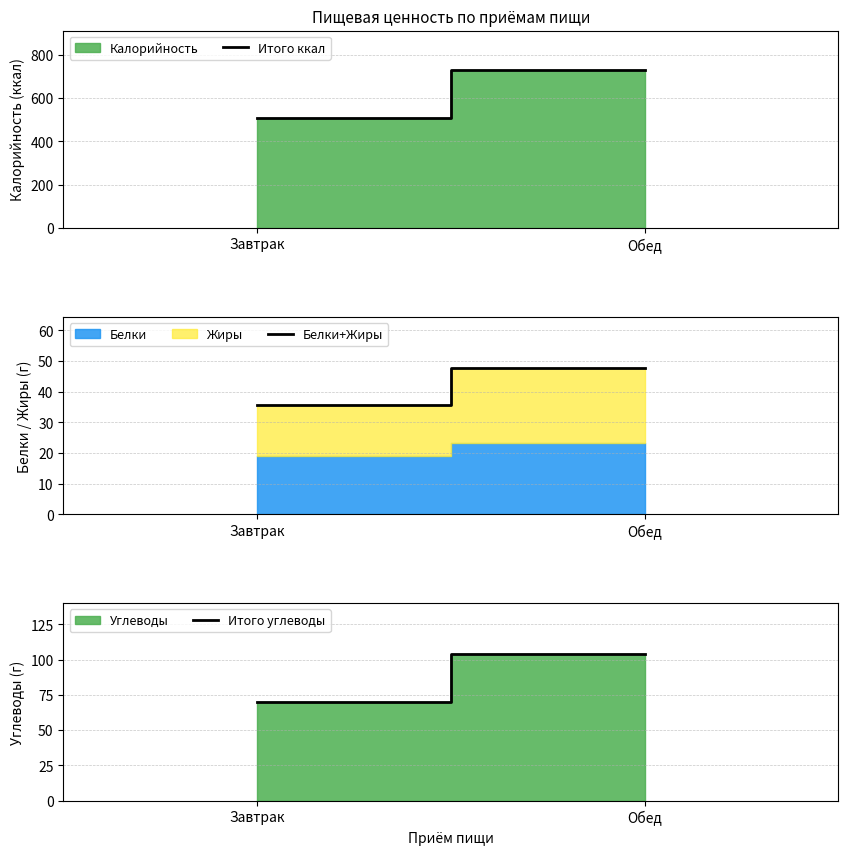

Does the chart display data point markers on the line(s)?

No